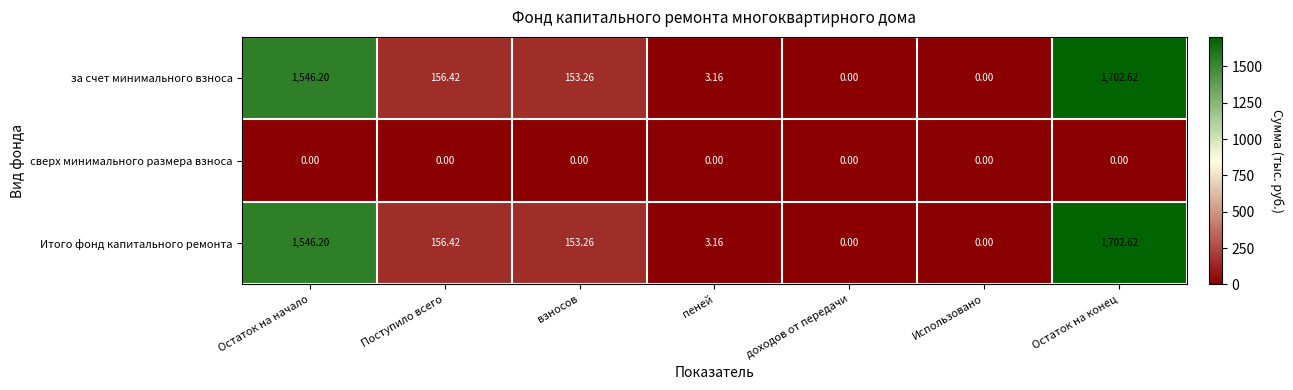

At which label does за счет минимального взноса first exceed 153?

Остаток на начало